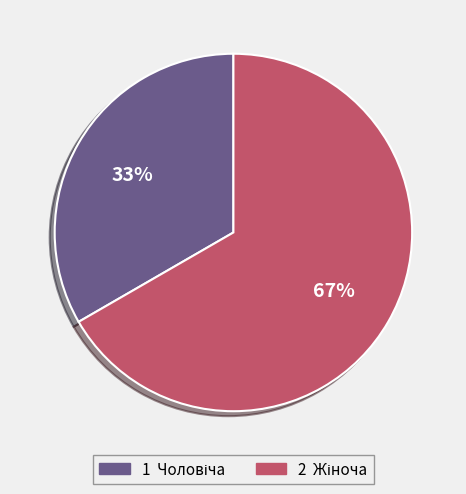

To the nearest percent, what is the average slice percentage?

50%